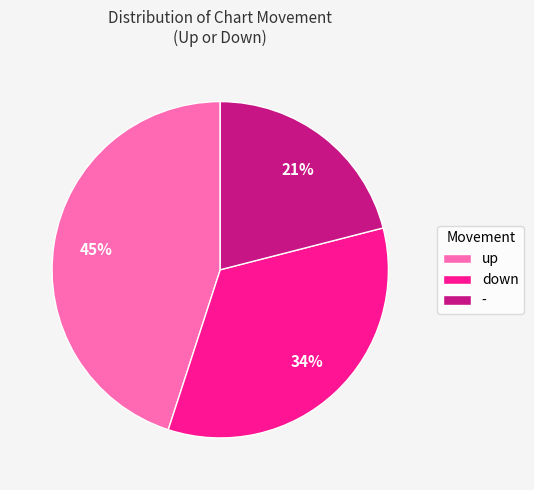

True or false: down accounts for 22% of the total.

False